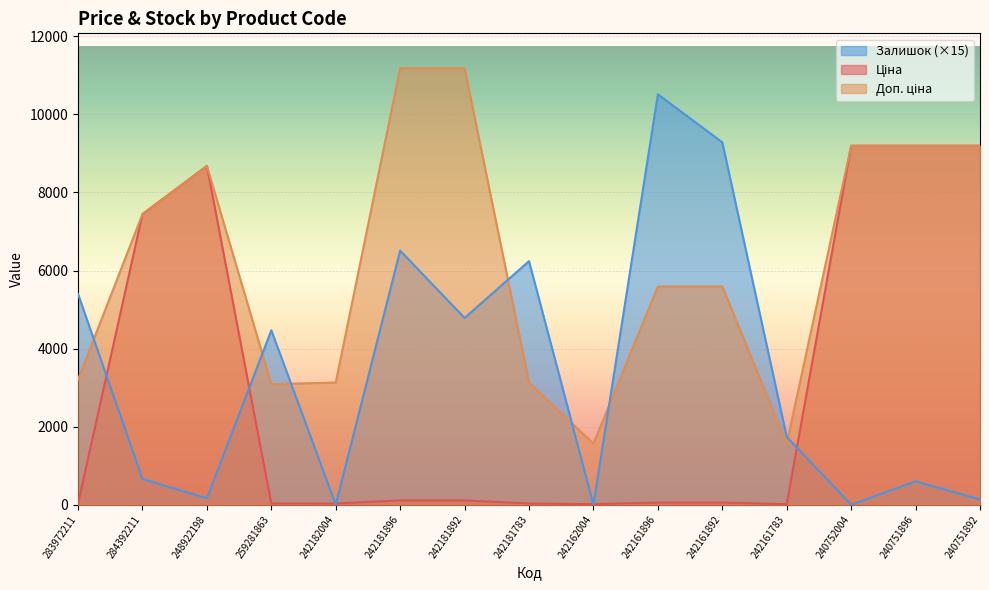

Rank the series by their maximum value, from highest to lowest.

Доп. ціна, Залишок, Ціна